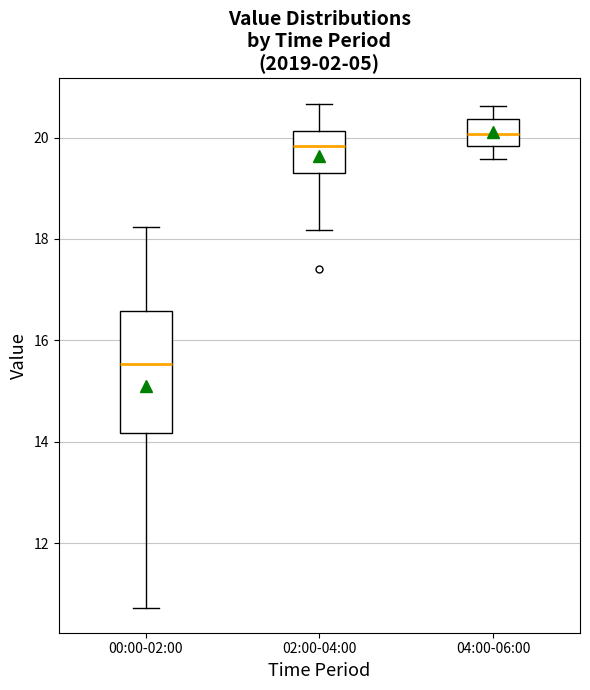

Reading left to right, transcribe this box plot: for each box, give where its median line is, the range the box spans, and where its two whiskers end, as read against the y-axis. The values are not printed on the chart, so give them approximately, as read against the axis.

00:00-02:00: median 15.6, box 14.2 to 16.6, whiskers 10.8 to 18.2
02:00-04:00: median 19.8, box 19.2 to 20.2, whiskers 18.2 to 20.6
04:00-06:00: median 20.0, box 19.8 to 20.4, whiskers 19.6 to 20.6